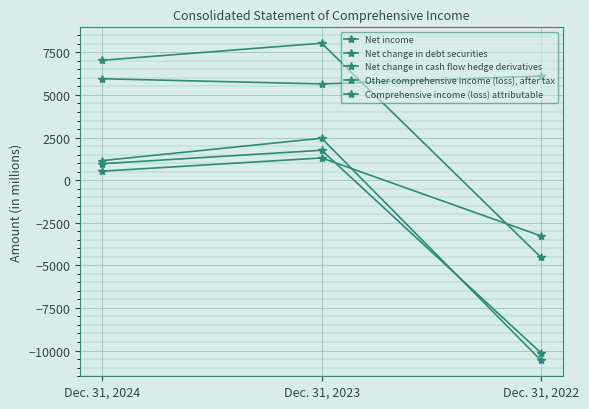

What is the total value across all series at Dec. 31, 2023?

19201